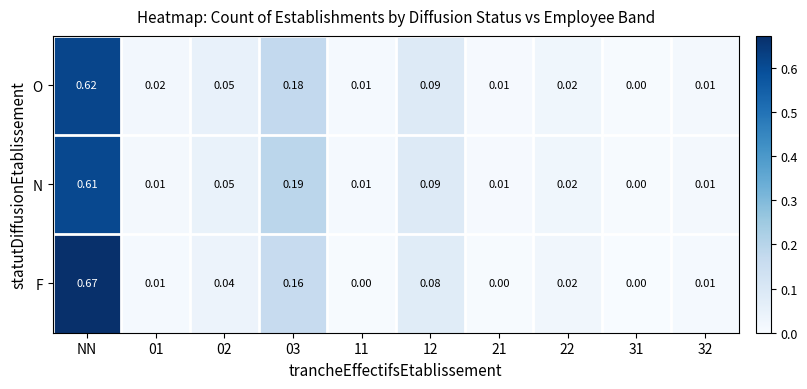

List the series in order of their overall mean, lowest first.

F, N, O